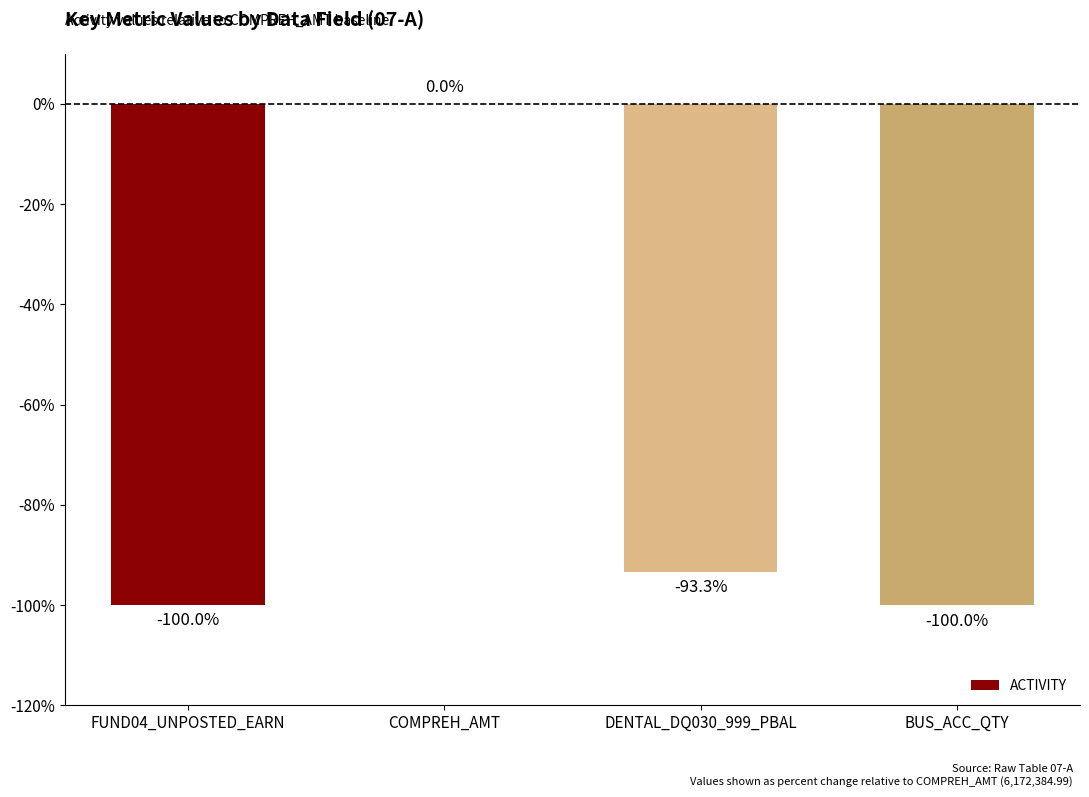

True or false: the data shows -100.0 at FUND04_UNPOSTED_EARN.

True